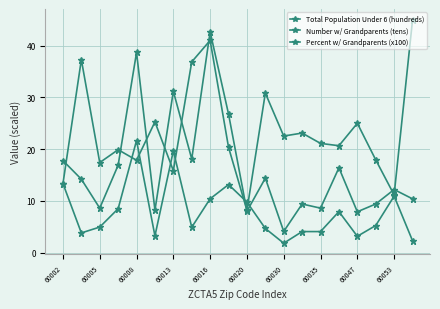

Between which two adjacent categories do Number w/ Grandparents (tens) and Total Population Under 6 (hundreds) first intersect?

60002 and 60005